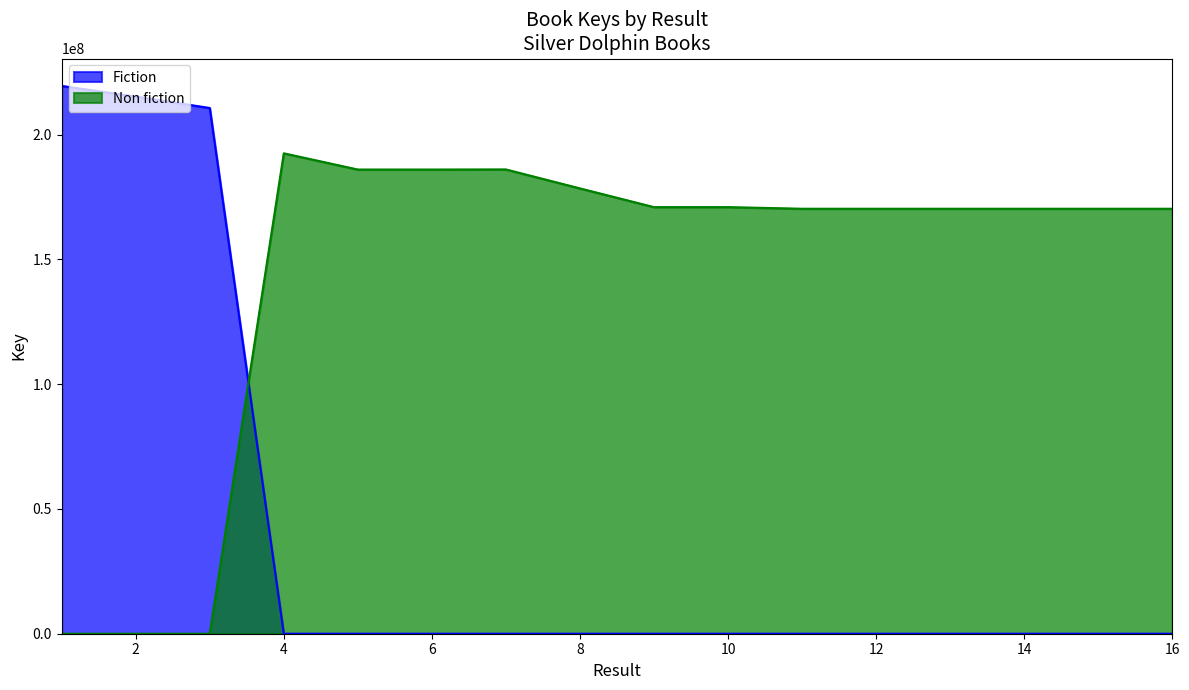

The Fiction series shows 82215958 at 1. True or false?

False